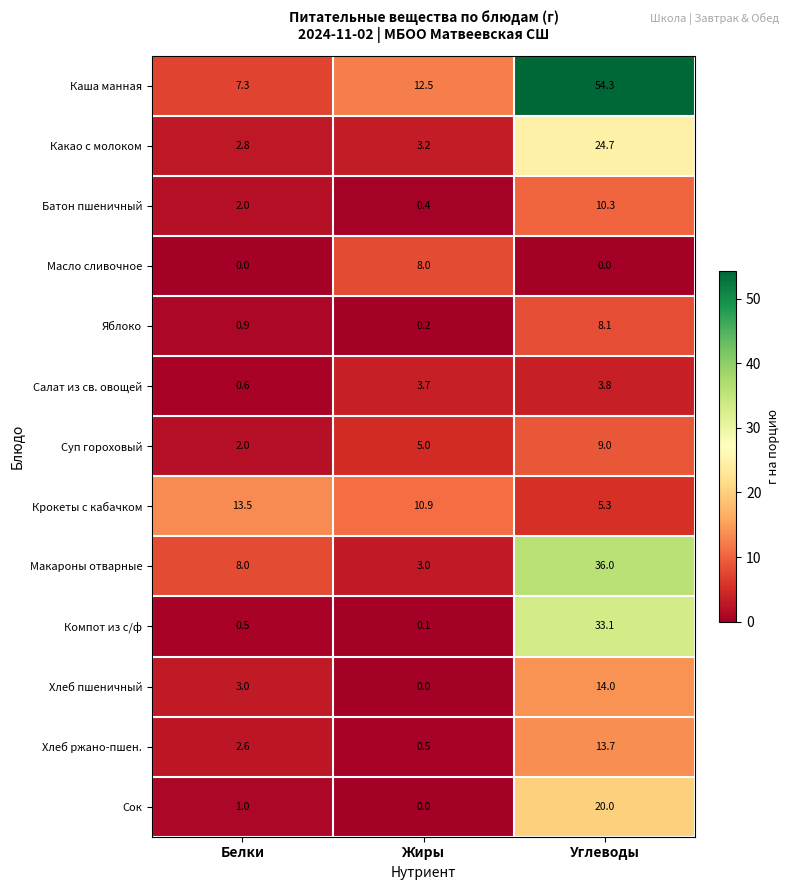

What value does the Какао с молоком series have at Жиры?

3.2